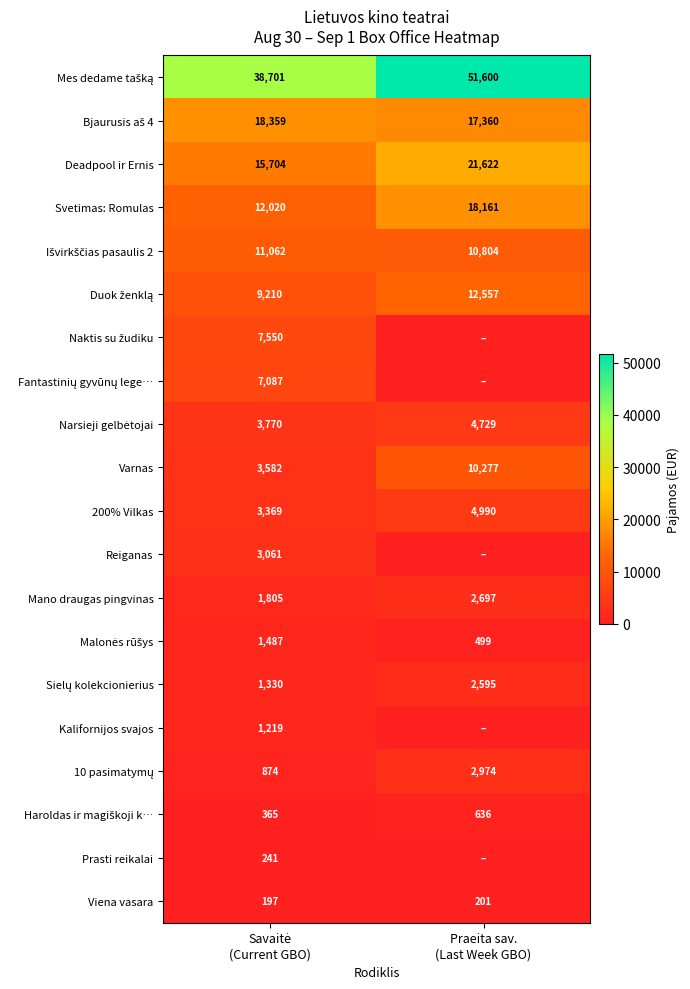

What is the sum of all Viena vasara values?

398